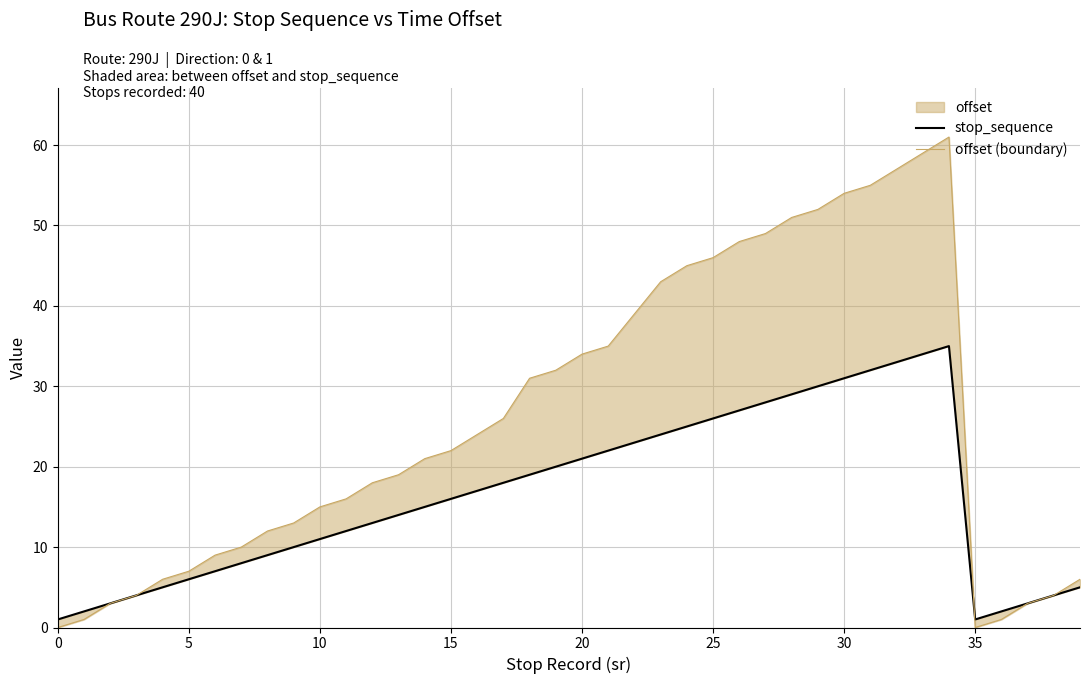

At which label does stop_sequence first exceed 16?

16